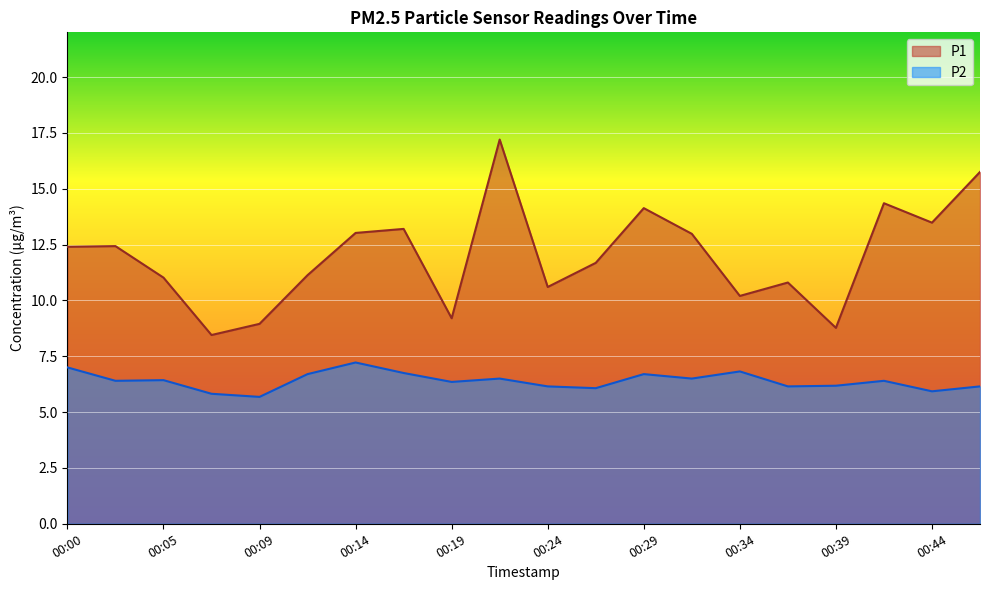

Is it true that P1 equals 4.6 at 00:07?

False